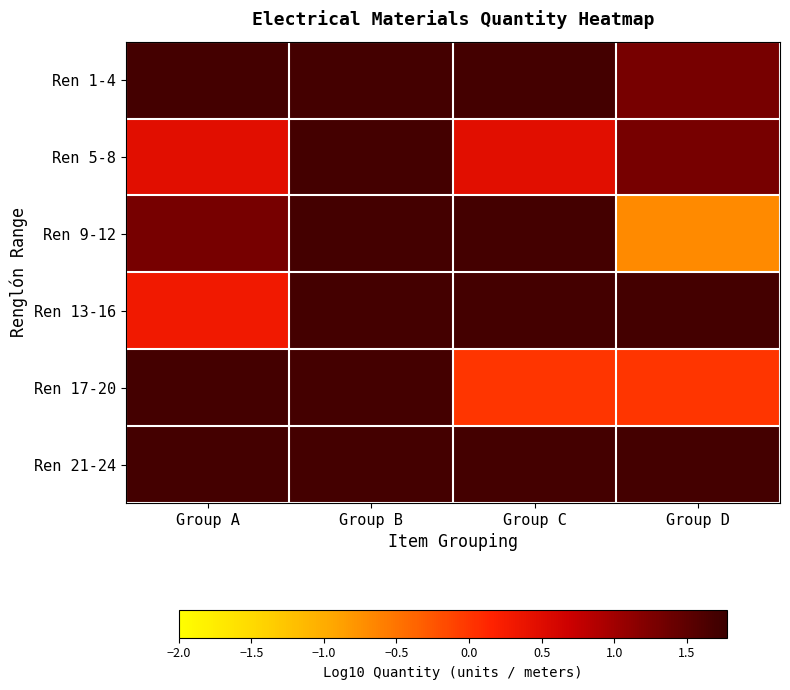

Which category has the lowest value across all series?

Group D